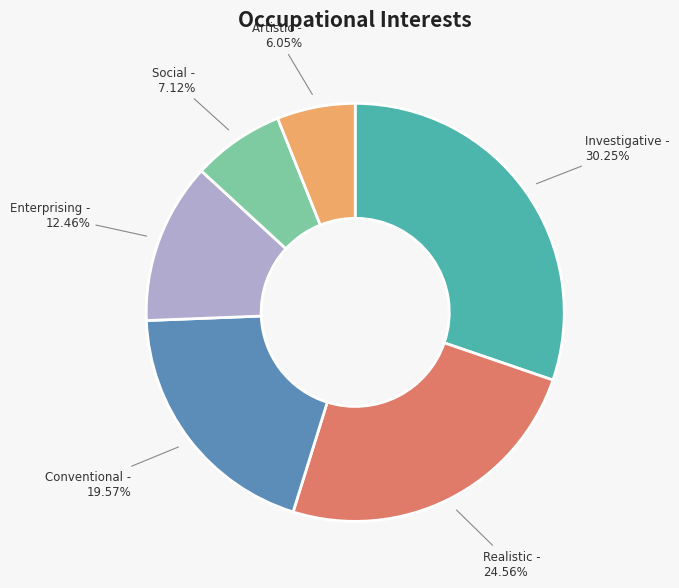

What is the ratio of the value at Social to the value at Conventional?

0.4